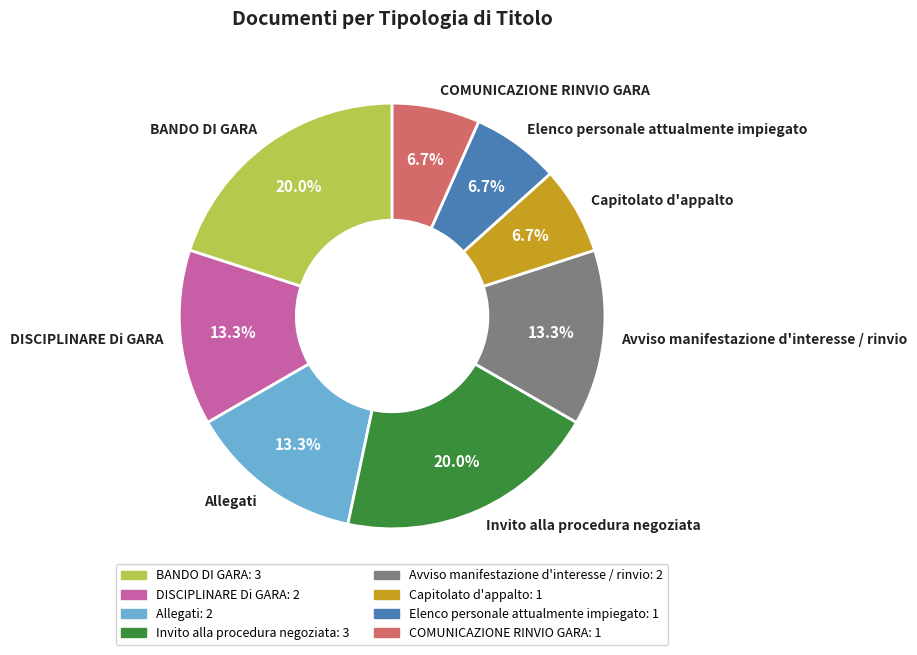

Do COMUNICAZIONE RINVIO GARA and Elenco personale attualmente impiegato together represent more than half of the pie?

No